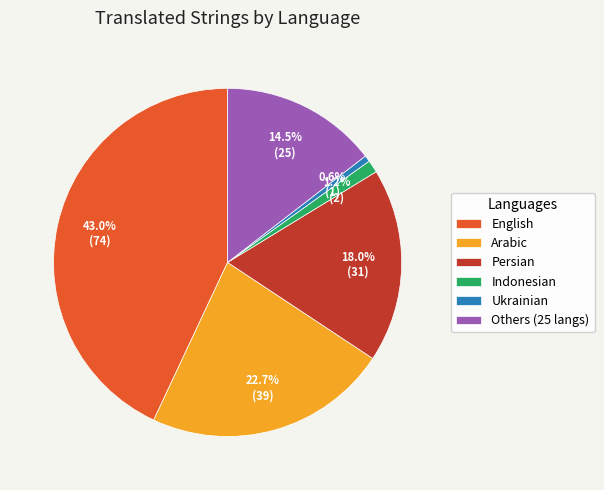

Rank the categories by value from highest to lowest.

English, Arabic, Persian, Others (25 langs), Indonesian, Ukrainian